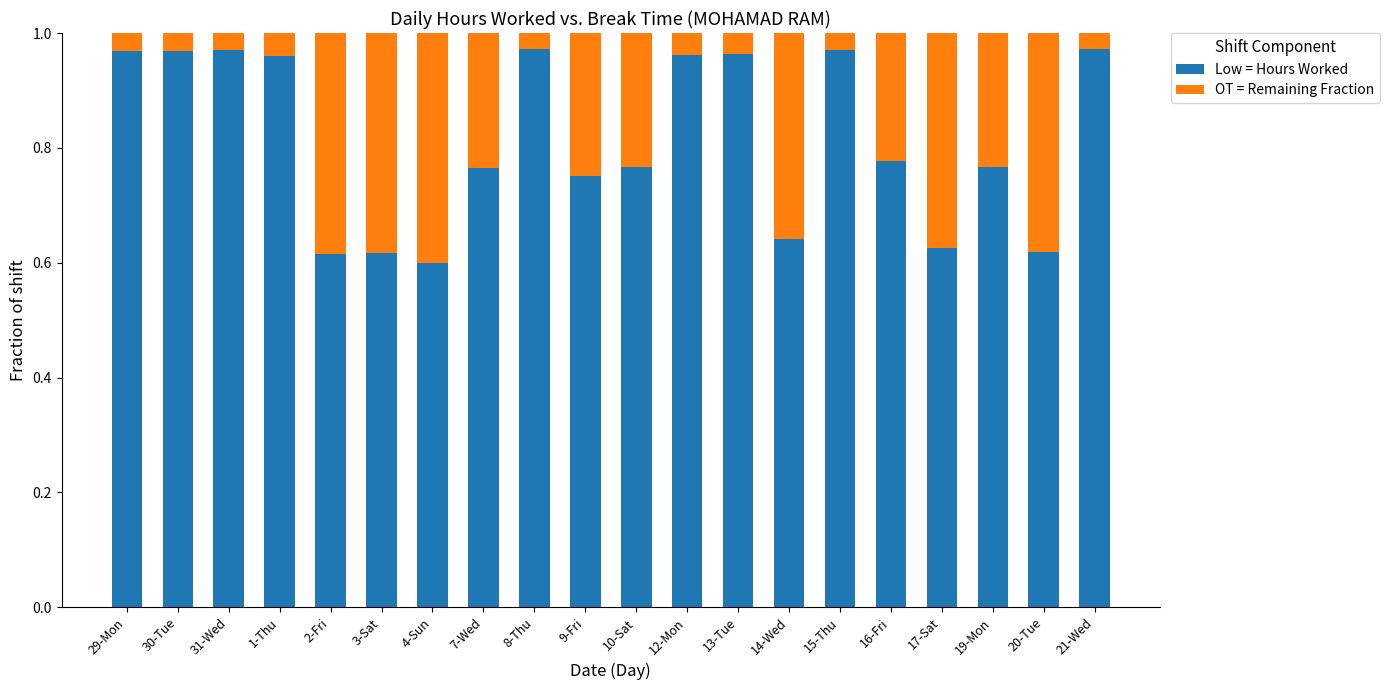

The Low = Hours Worked series shows 0.6 at 3-Sat. True or false?

True